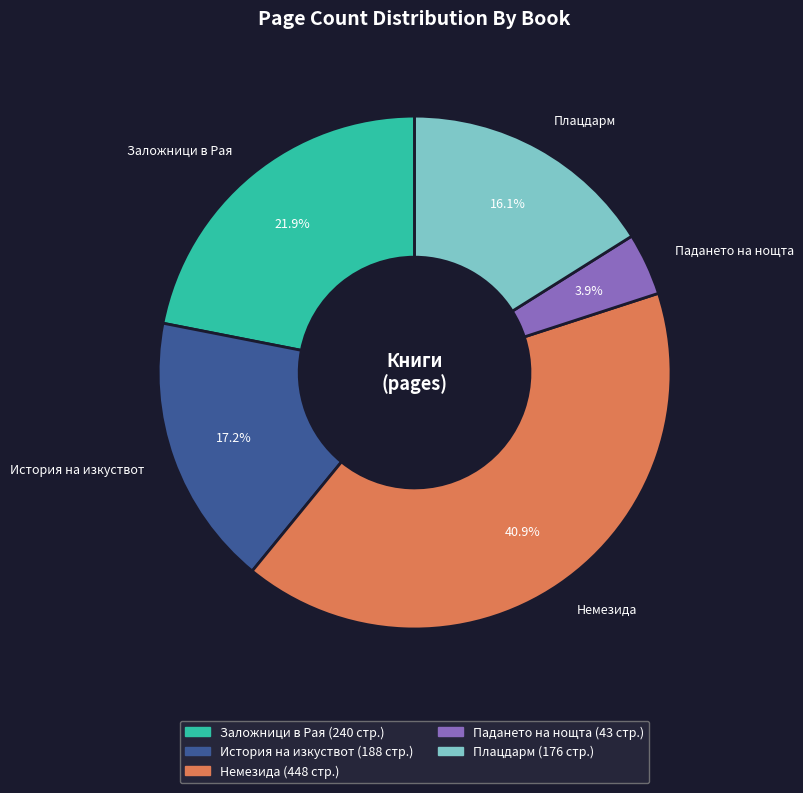

Rank the categories by value from highest to lowest.

Немезида, Заложници в Рая, История на изкуствот, Плацдарм, Падането на нощта